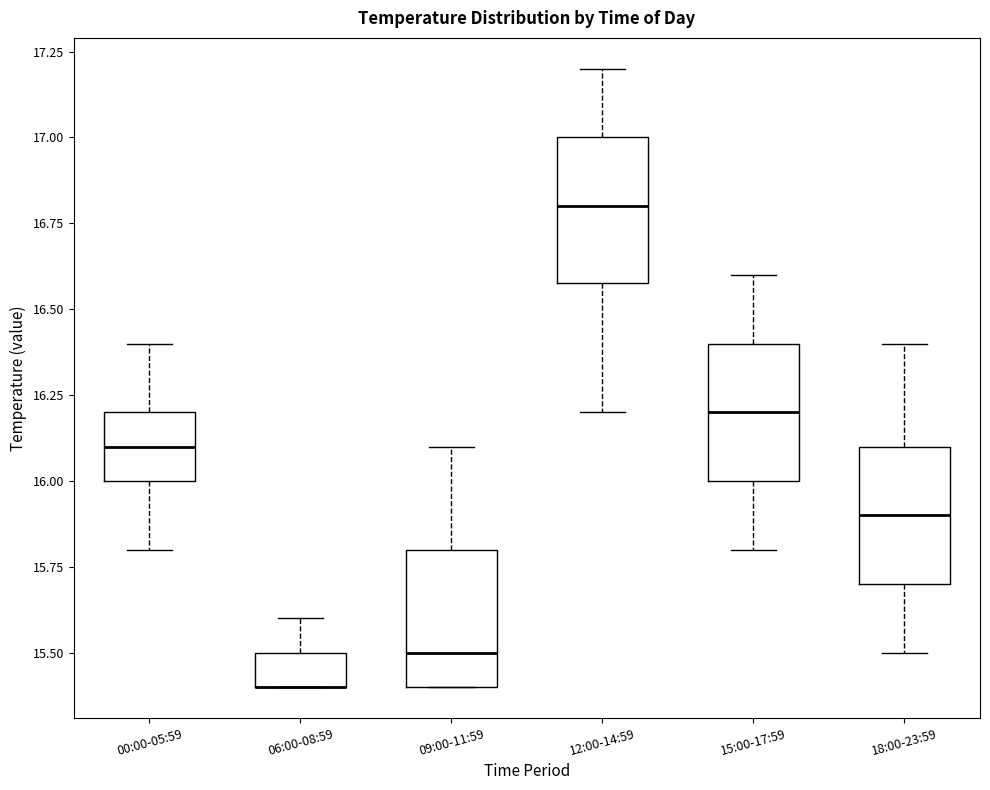

Reading left to right, transcribe this box plot: for each box, give where its median line is, the range the box spans, and where its two whiskers end, as read against the y-axis. The values are not printed on the chart, so give them approximately, as read against the axis.

00:00-05:59: median 16.1, box 16.0 to 16.2, whiskers 15.8 to 16.4
06:00-08:59: median 15.4 (drawn on the box's lower edge), box 15.4 to 15.5, whiskers 15.4 to 15.6
09:00-11:59: median 15.5, box 15.4 to 15.8, whiskers 15.4 to 16.1
12:00-14:59: median 16.8, box 16.6 to 17.0, whiskers 16.2 to 17.2
15:00-17:59: median 16.2, box 16.0 to 16.4, whiskers 15.8 to 16.6
18:00-23:59: median 15.9, box 15.7 to 16.1, whiskers 15.5 to 16.4